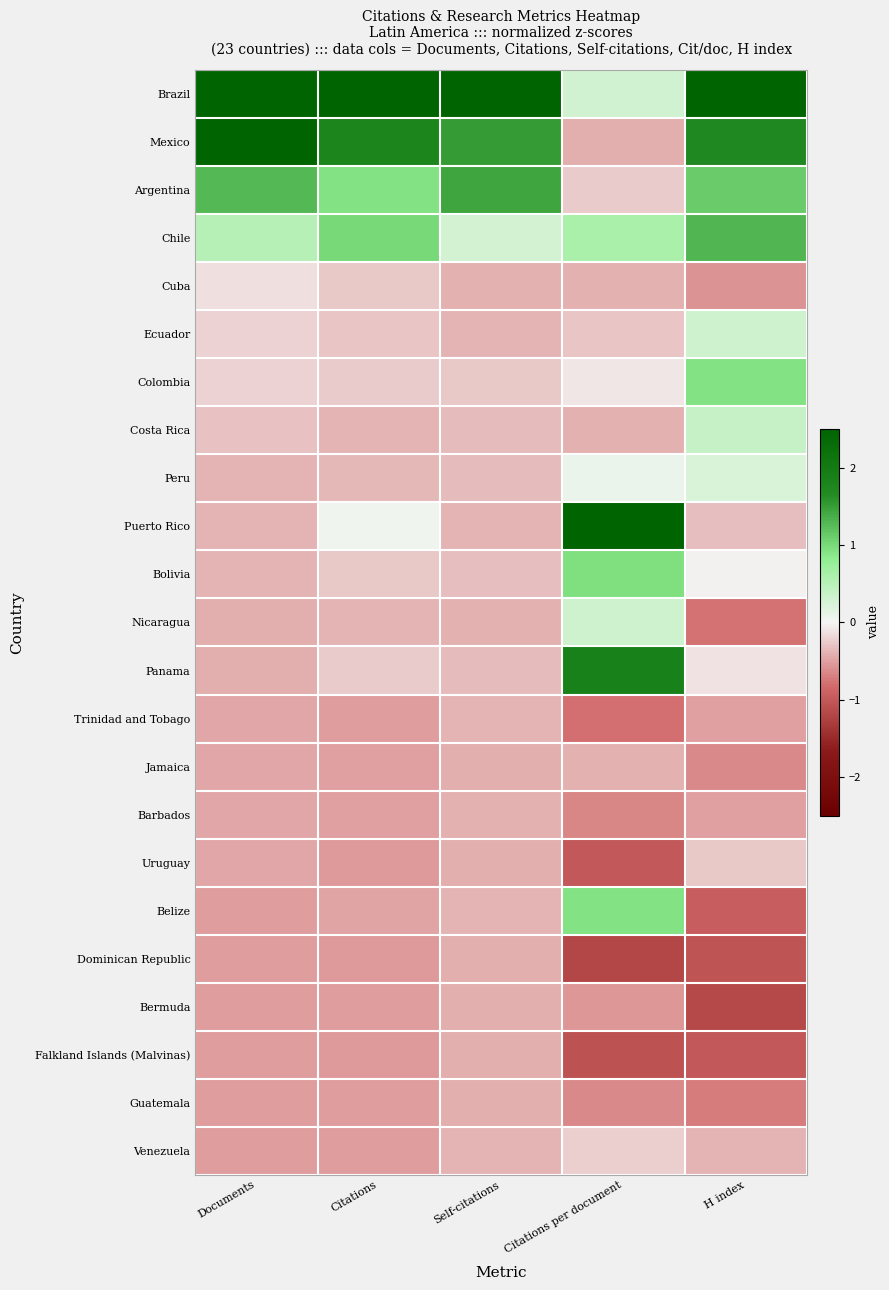

Which category has the lowest value across all series?

Citations per document